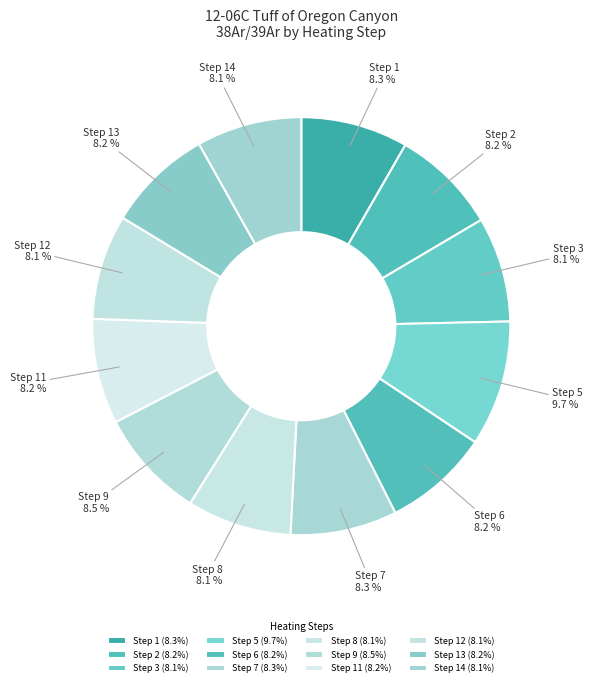

Is Step 7 the majority of the pie?

No